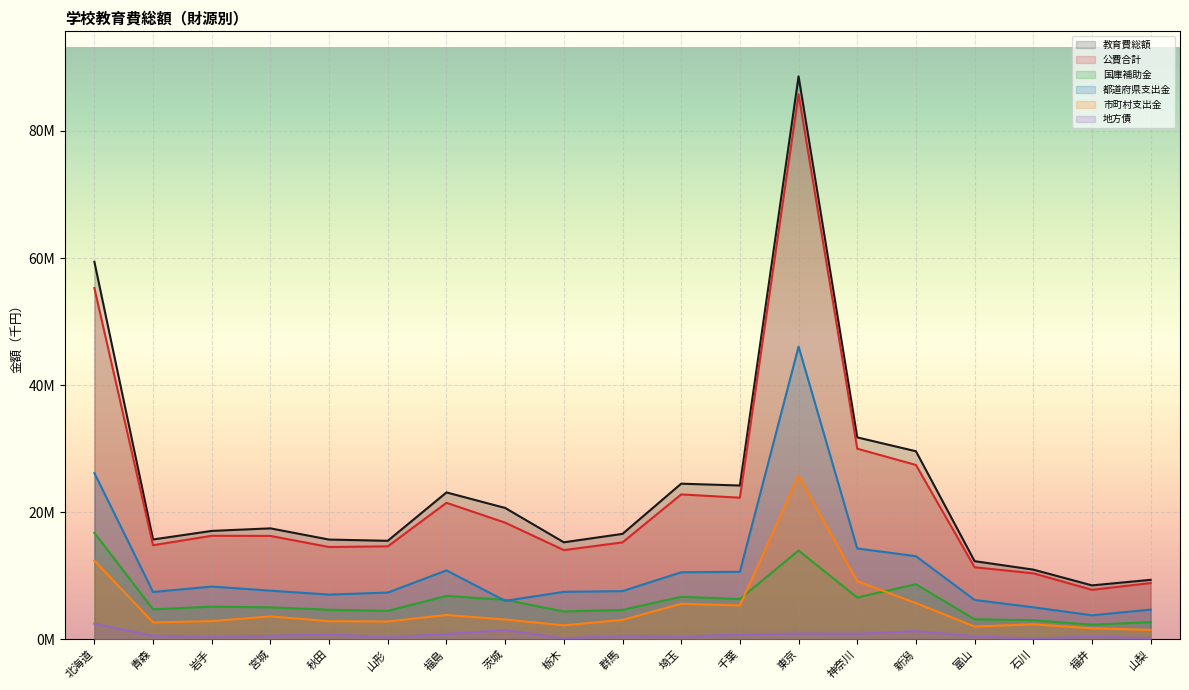

What is the sum of all 教育費総額 values?

456143979